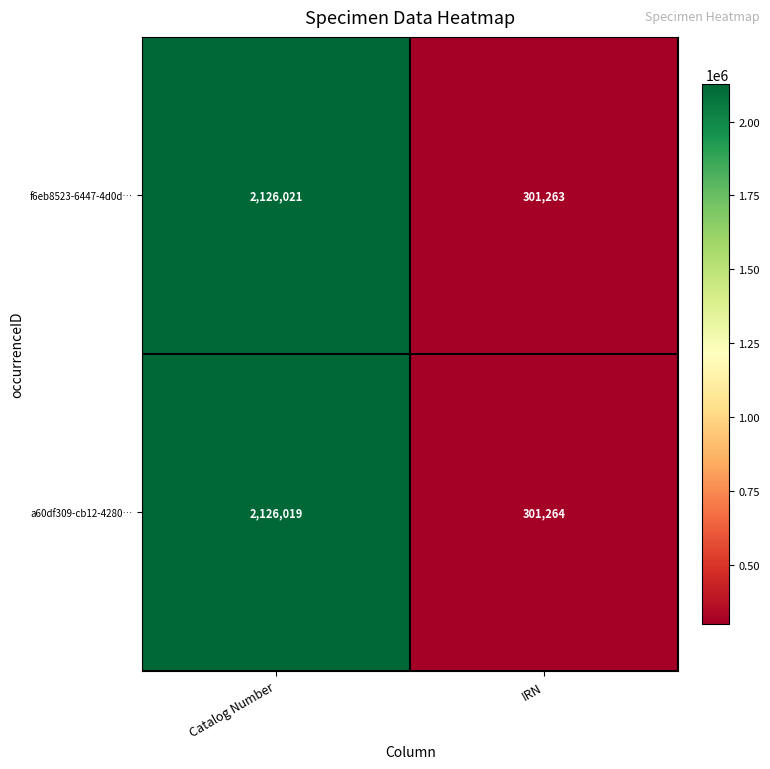

Which category has the highest value across all series?

Catalog Number